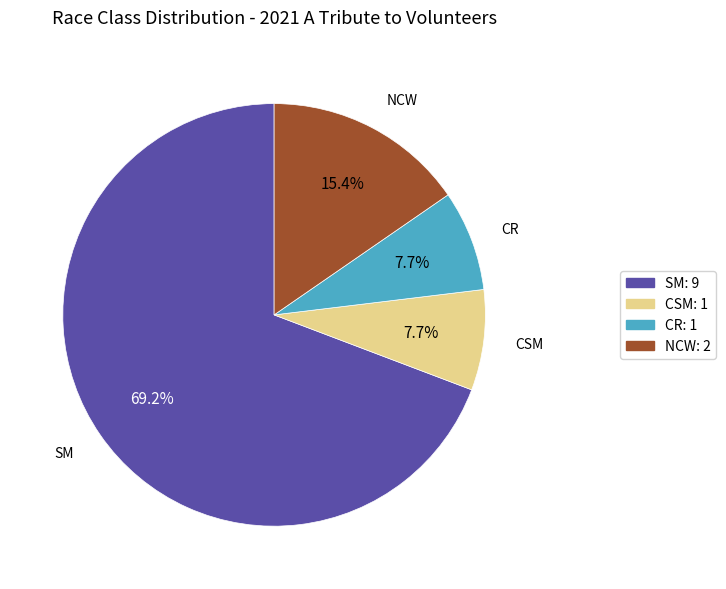

Which has a higher value, CSM: 1 or NCW: 2?

NCW: 2